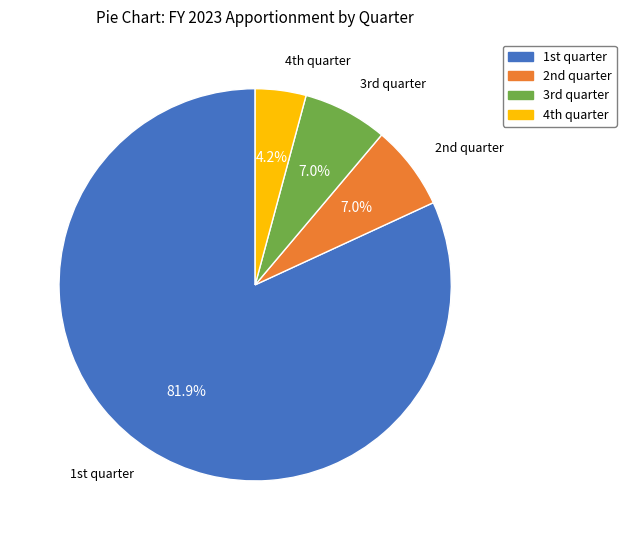

Is there a majority slice in this chart?

Yes